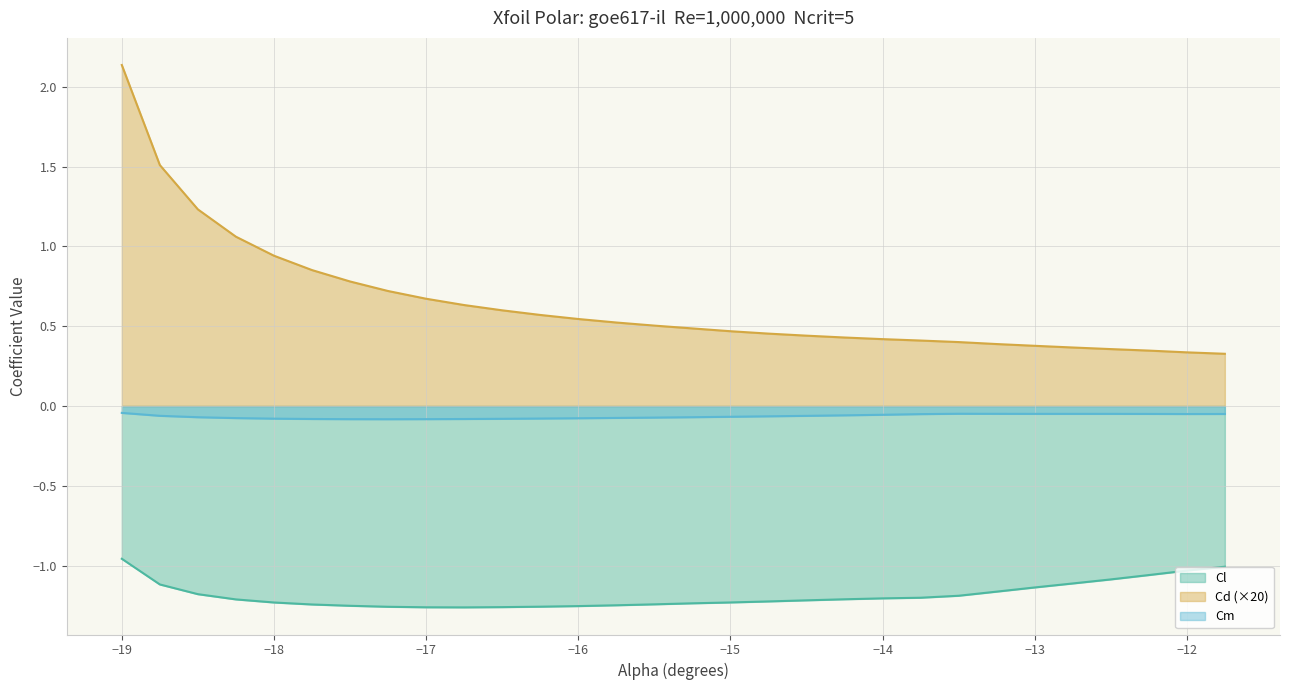

Which category has the lowest value across all series?

-16.75